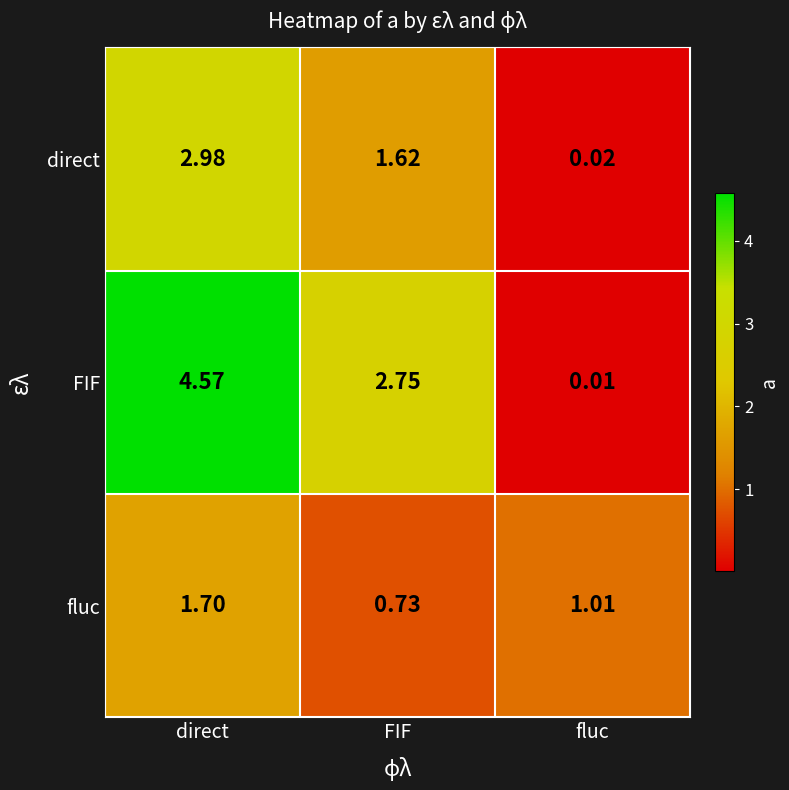

Which label corresponds to the largest value in the chart?

direct